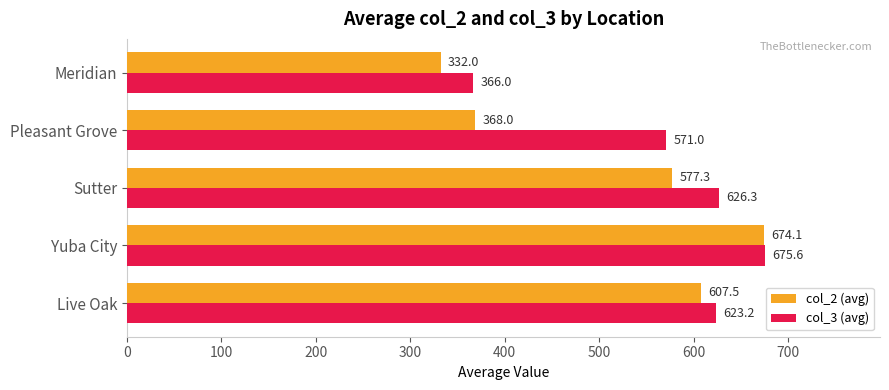

Which category has the highest value across all series?

Yuba City